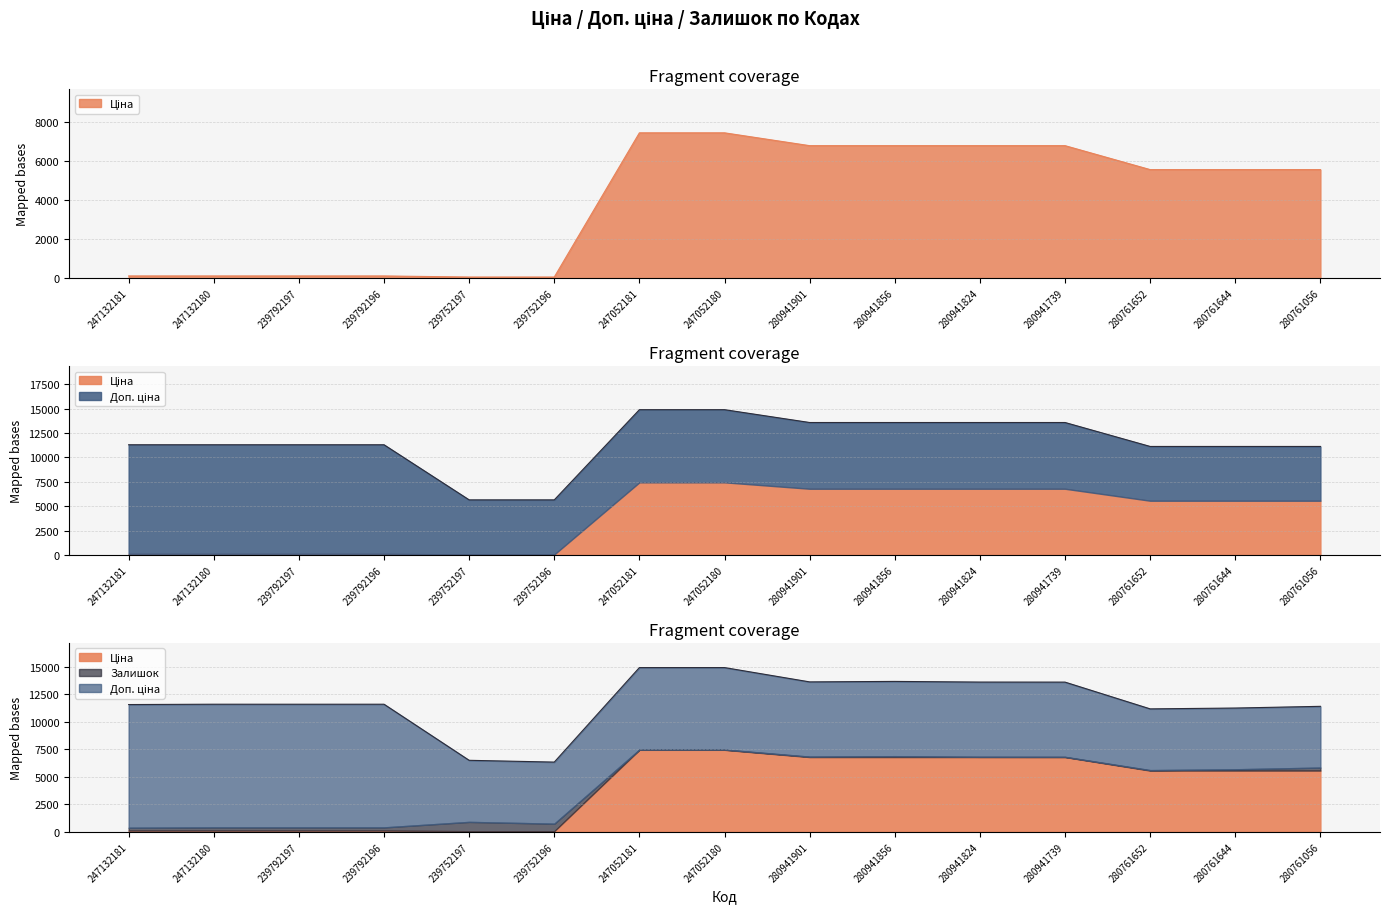

At which label does Залишок reach its minimum?

280941739